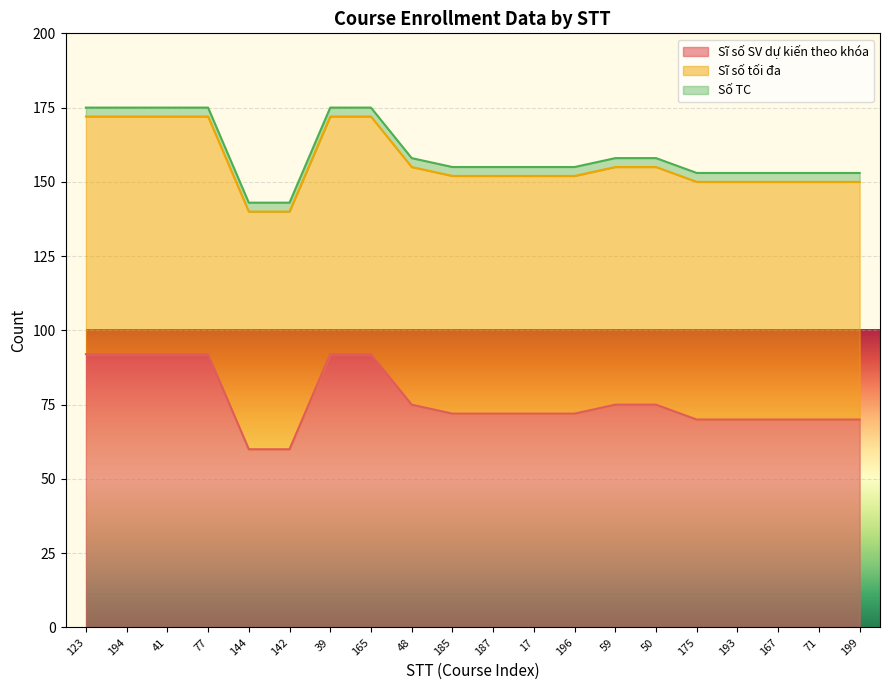

True or false: Số TC has more than 2 interior local peaks.

False